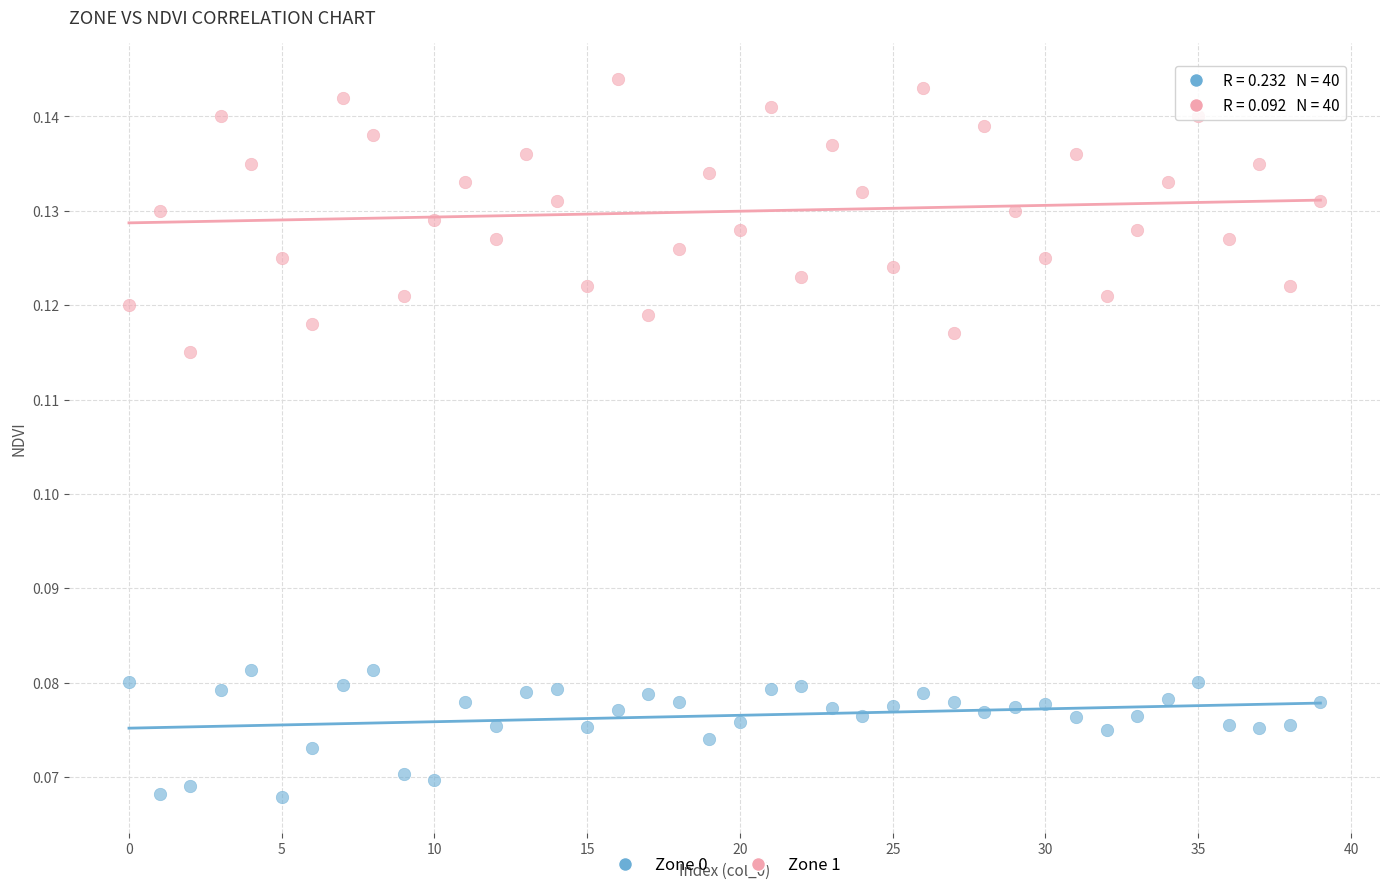

Which series reaches the maximum Y coordinate?

Zone 1